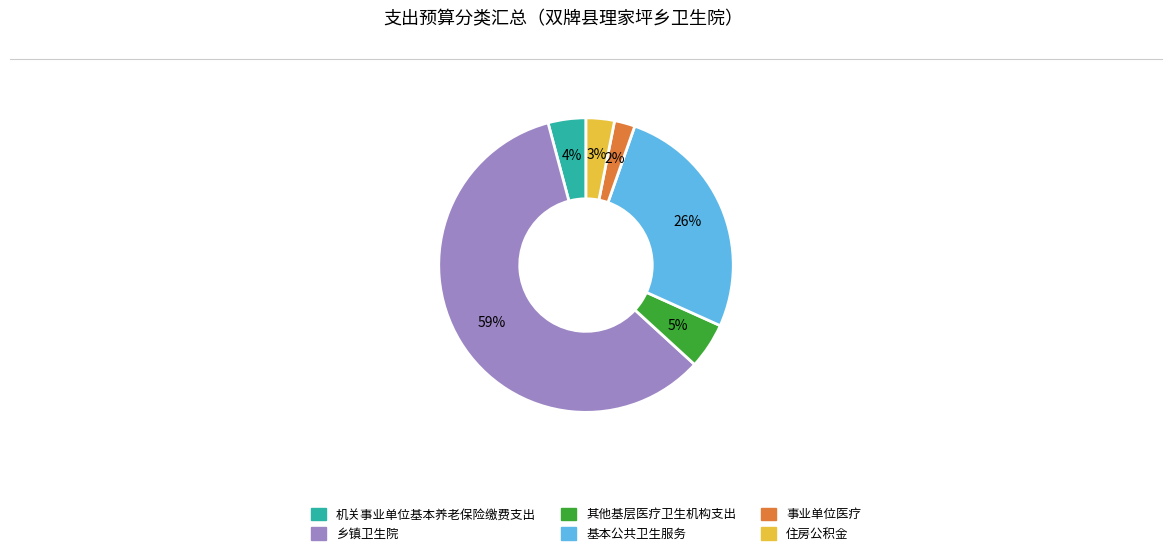

Which has a higher value, 其他基层医疗卫生机构支出 or 基本公共卫生服务?

基本公共卫生服务